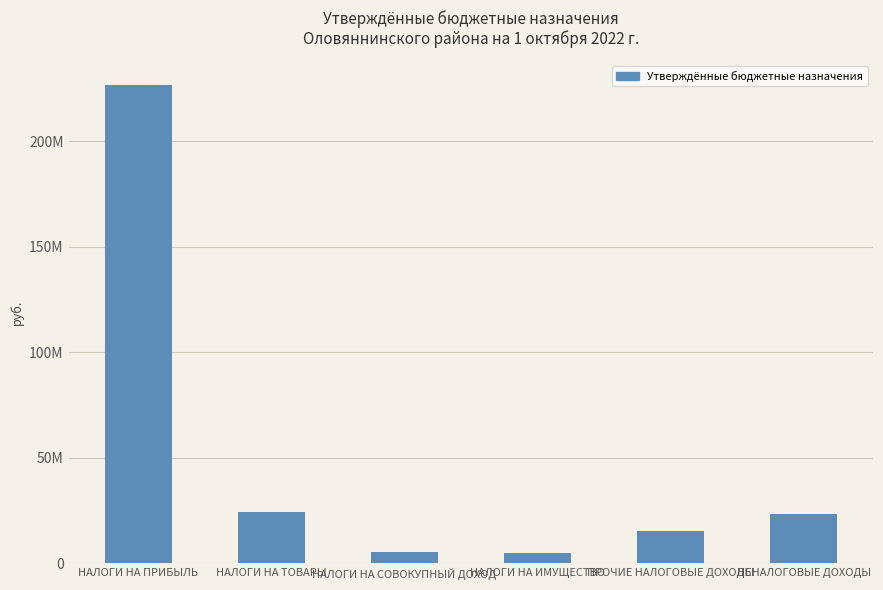

List the labels in order of value, largest first.

НАЛОГИ НА ПРИБЫЛЬ, НАЛОГИ НА ТОВАРЫ, НЕНАЛОГОВЫЕ ДОХОДЫ, ПРОЧИЕ НАЛОГОВЫЕ ДОХОДЫ, НАЛОГИ НА СОВОКУПНЫЙ ДОХОД, НАЛОГИ НА ИМУЩЕСТВО